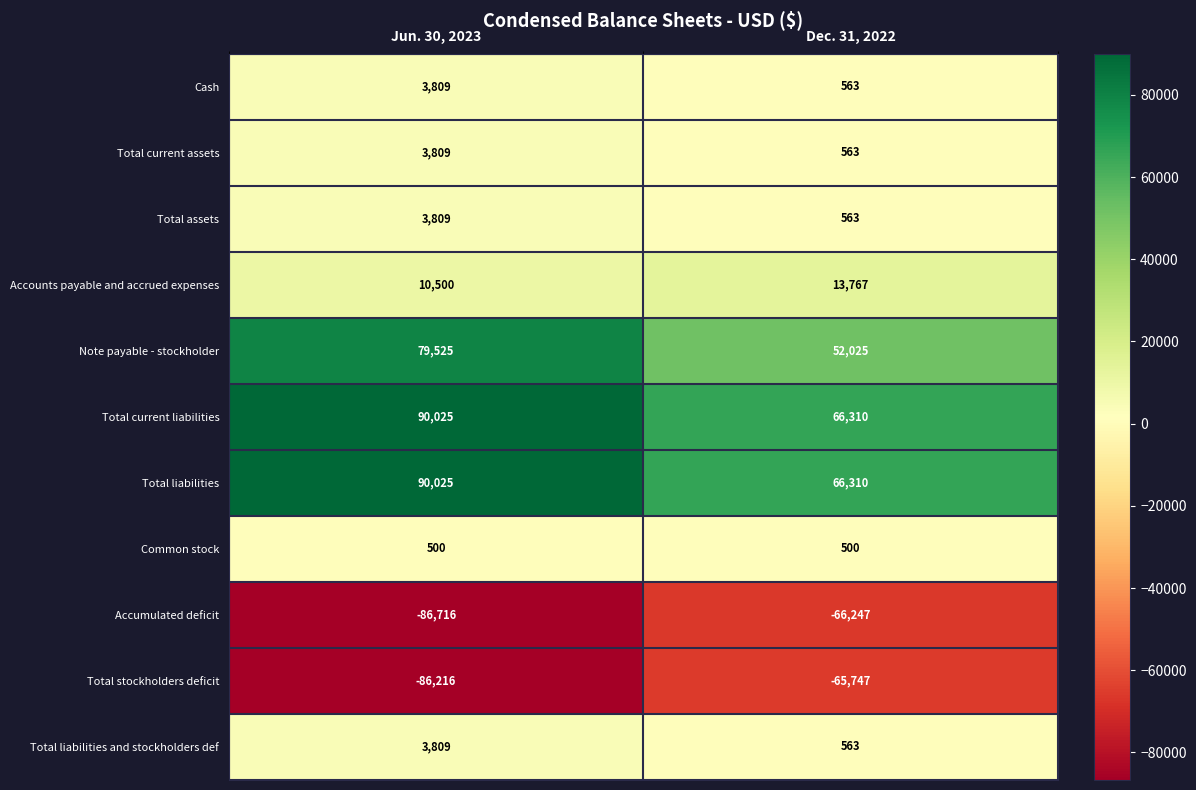

Which series has the widest spread of values?

Note payable - stockholder